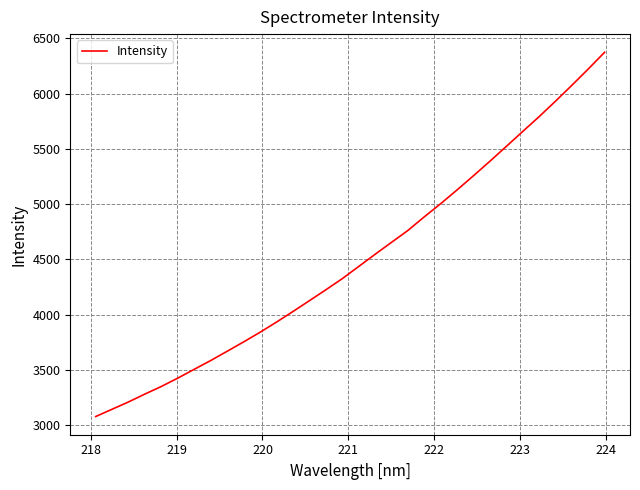

What is the difference between the maximum and minimum values?

3298.1